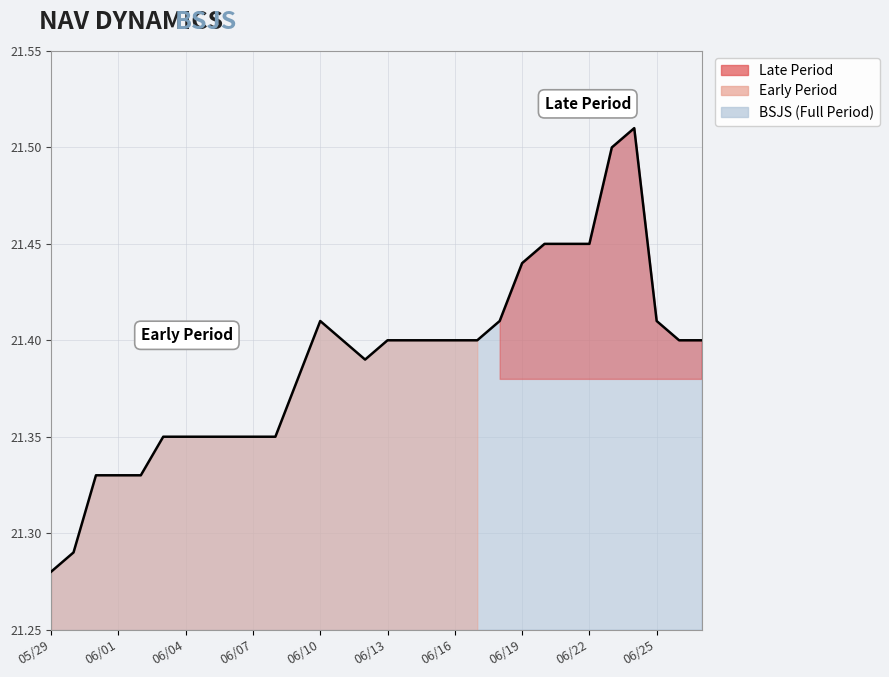

At which label is the value closest to 21?

05/29